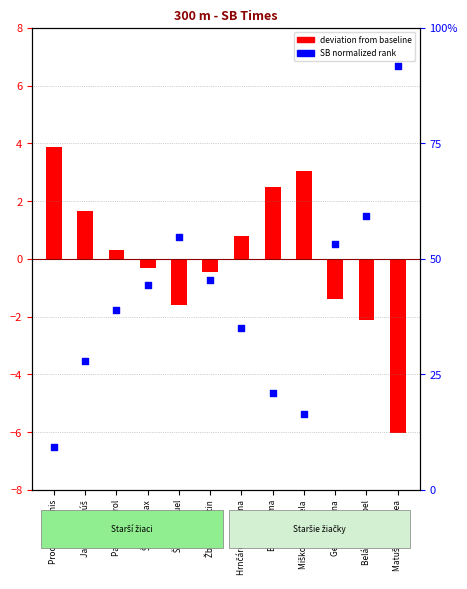

What are all the series names shown in the legend?

deviation from baseline, SB normalized rank